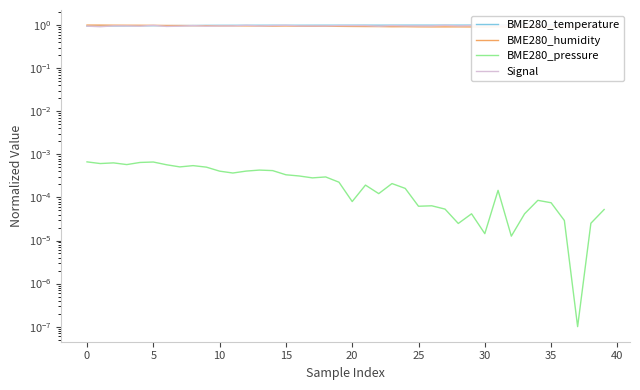

At how many categories does at least one series exceed 0?

40